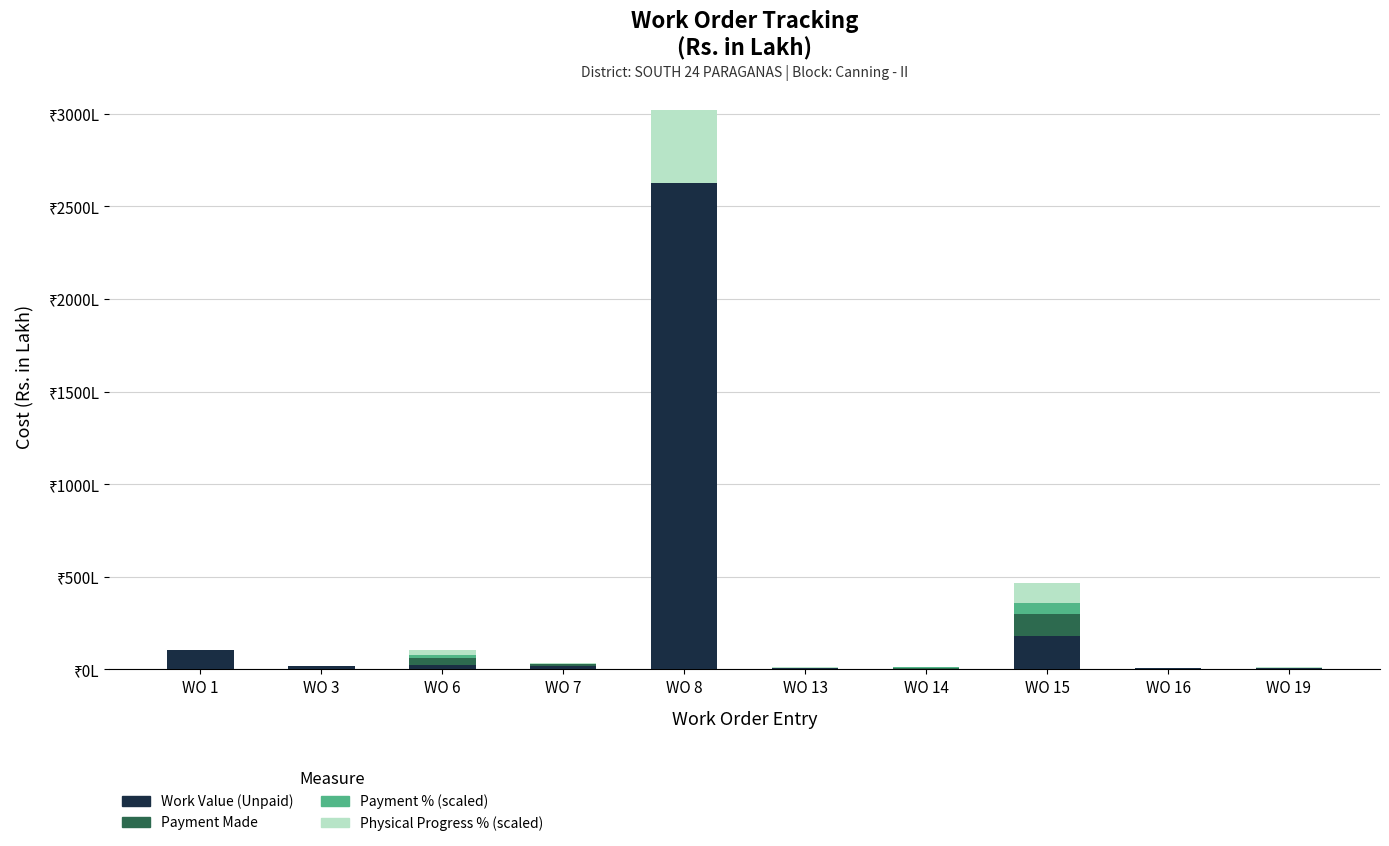

Are the bars grouped side by side (vs. stacked)?

No